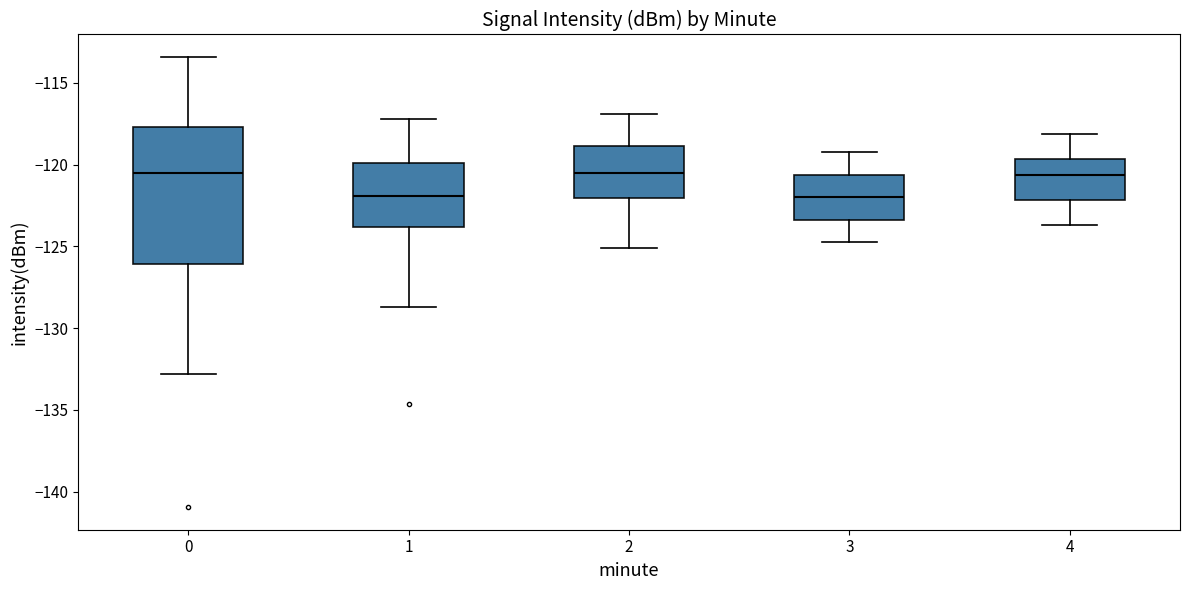

Comparing the boxes themselves (not the whiskers), which one is the tallest?

0